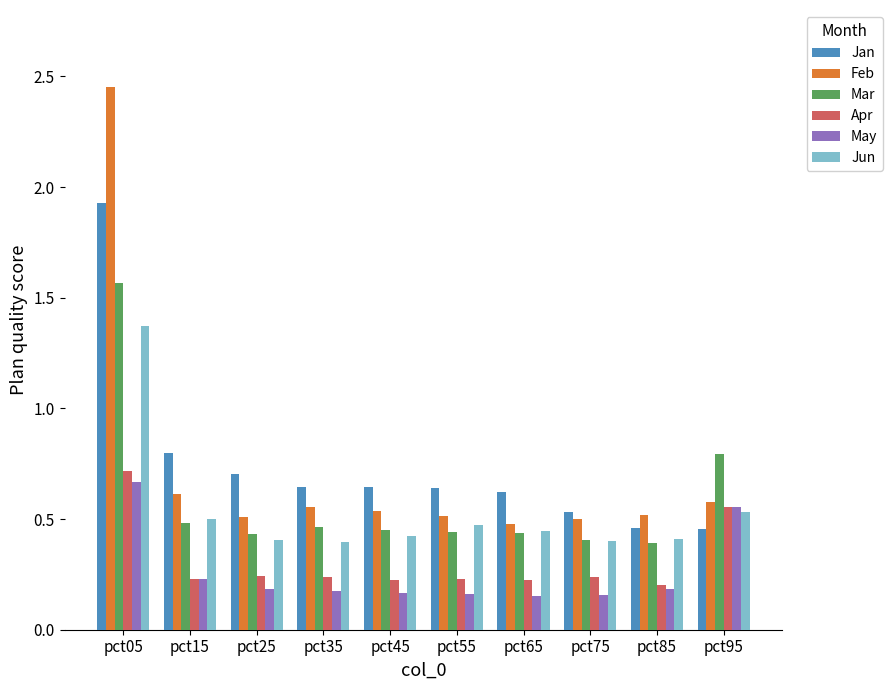

What is the difference between the maximum and minimum values in the Mar series?

1.2